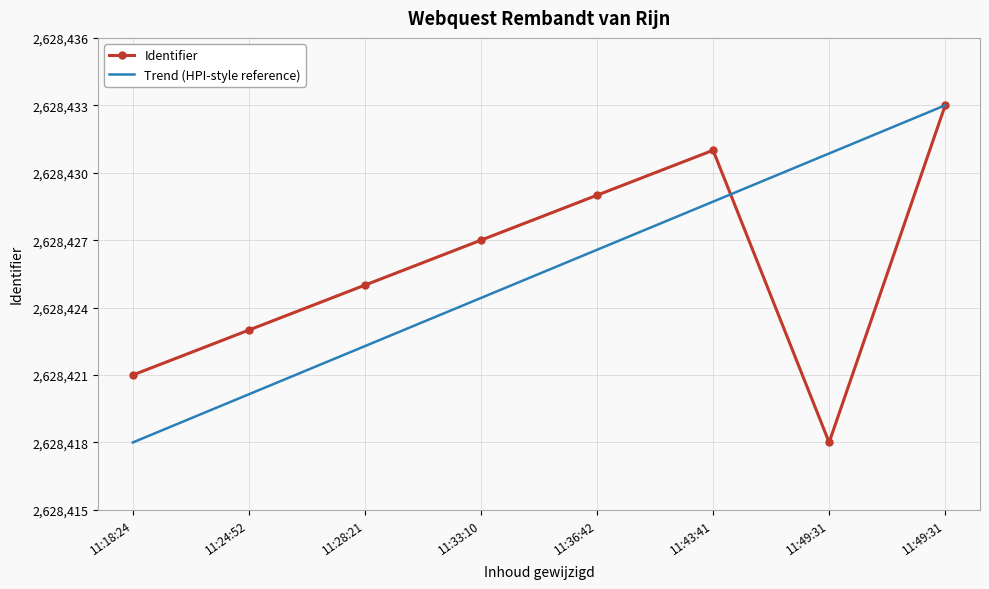

What are all the series names shown in the legend?

Identifier, Trend (HPI-style reference)